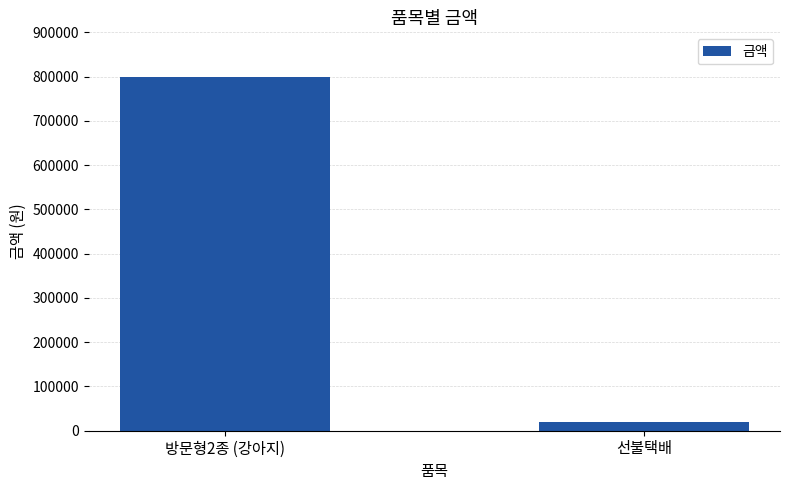

What is the difference between the values at 방문형2종 (강아지) and 선불택배?

780000